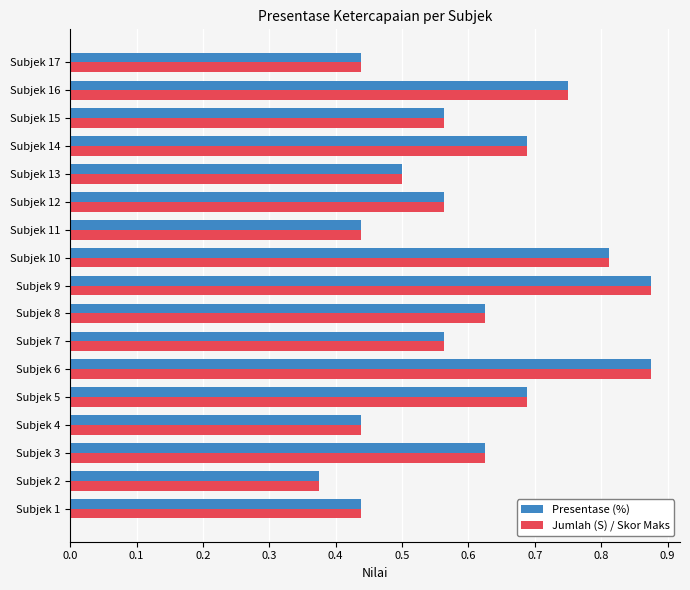

What is the difference between the maximum and minimum values in the Jumlah (S) / Skor Maks series?

0.5